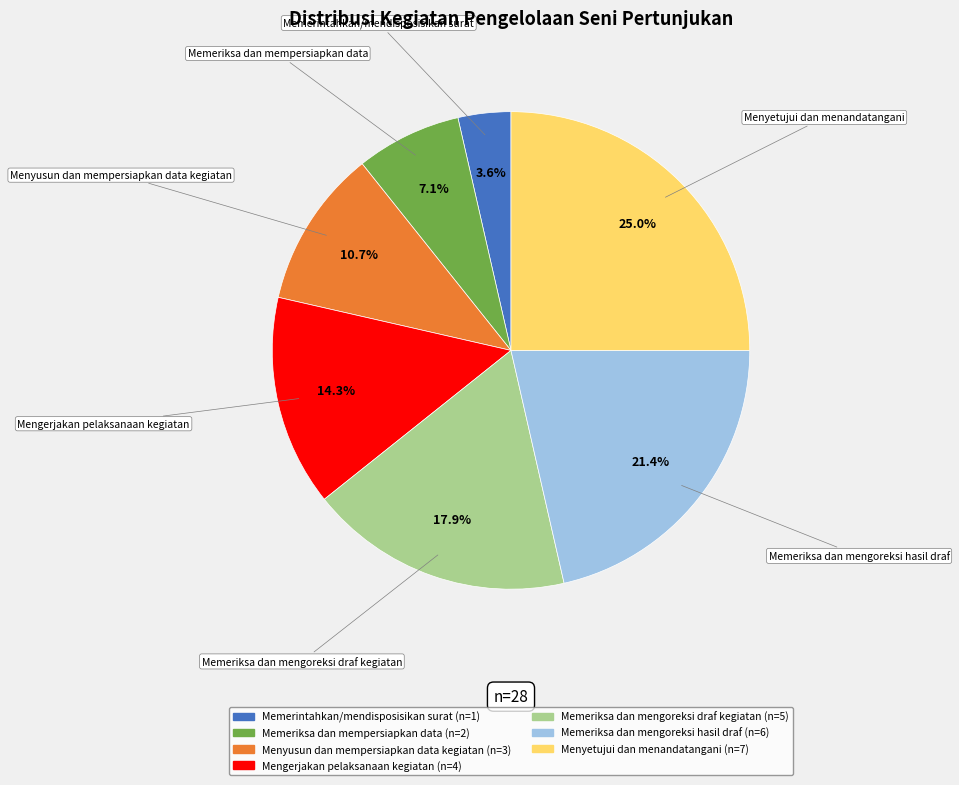

To the nearest percent, what percentage of the pie is Mengerjakan pelaksanaan kegiatan?

14%